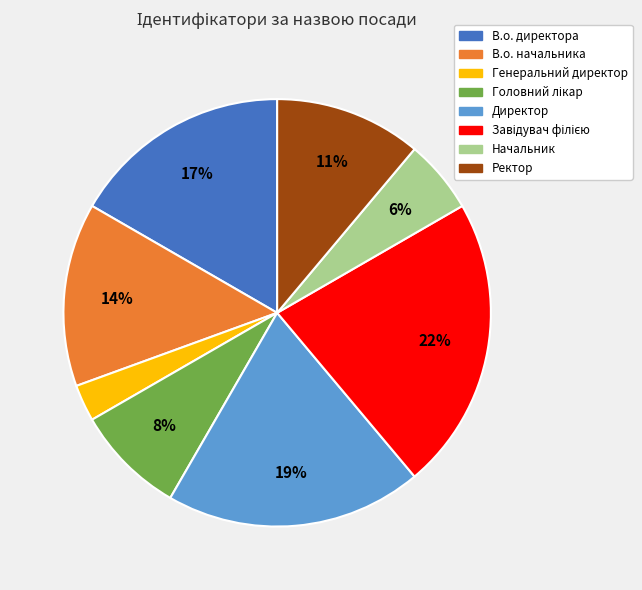

Is the sum of Генеральний директор and Ректор greater than half?

No